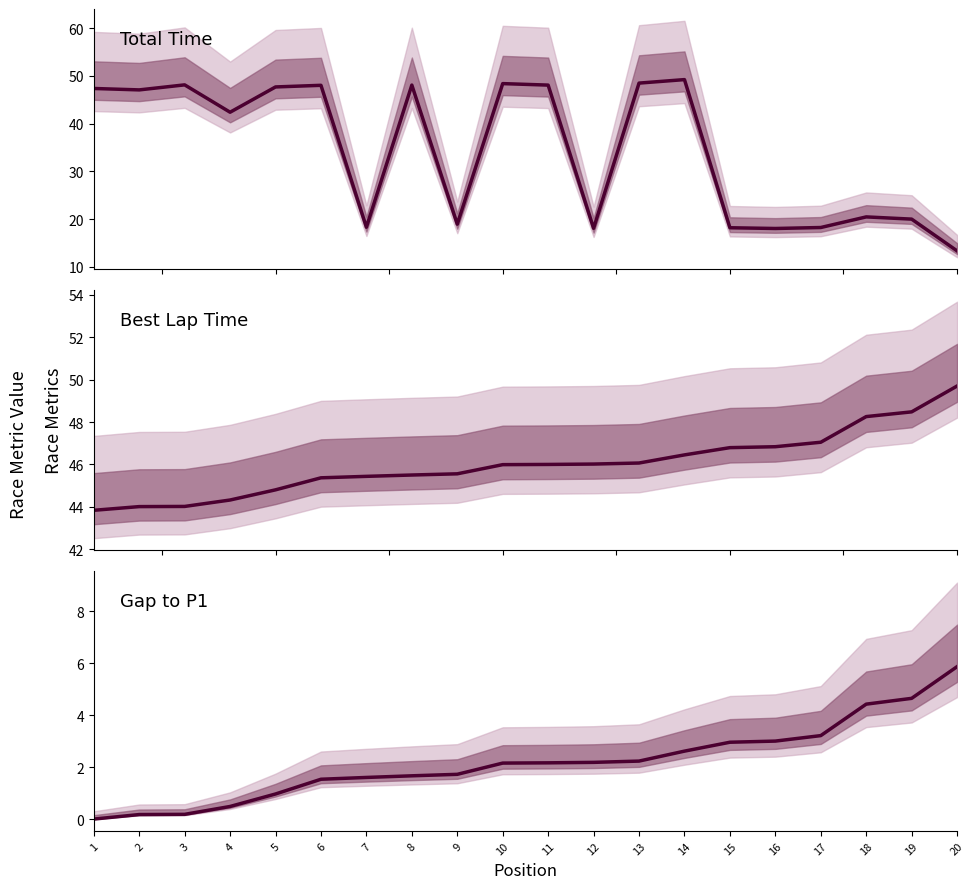

What is the average value of the Total Time (scaled) series?

34.3